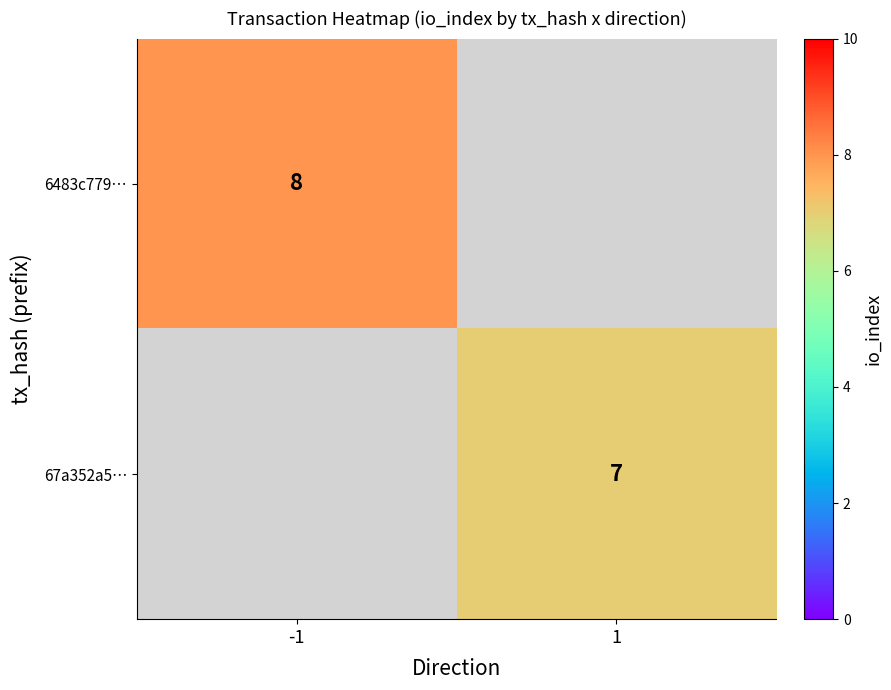

The value of 6483c779… at -1 is 13. True or false?

False